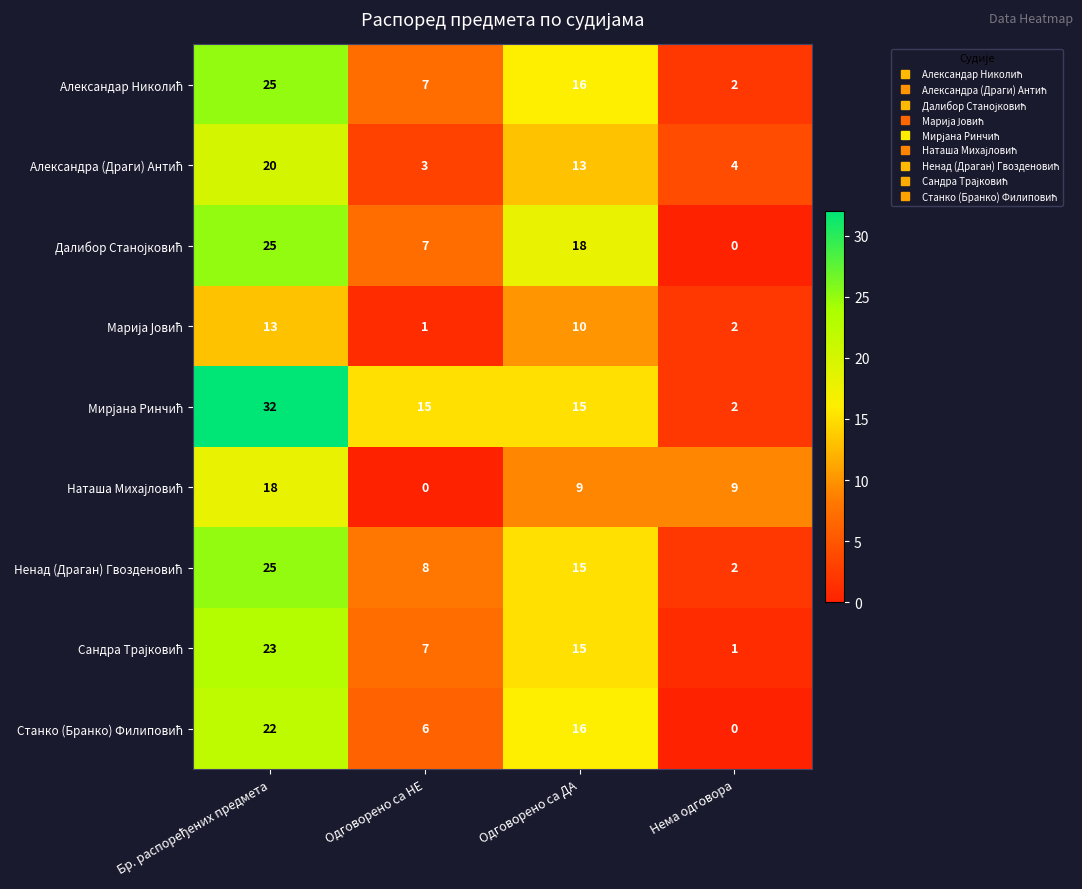

What is the difference between the highest and lowest values at Одговорено са ДА?

9